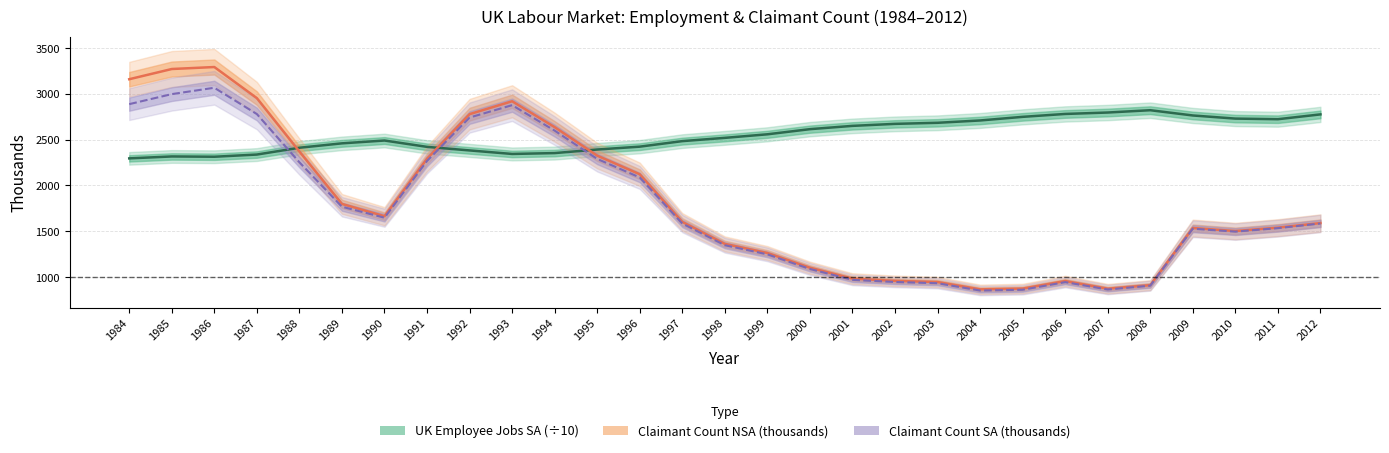

How many interior local peaks does the Total Claimant count NSA (thousands) series have?

4